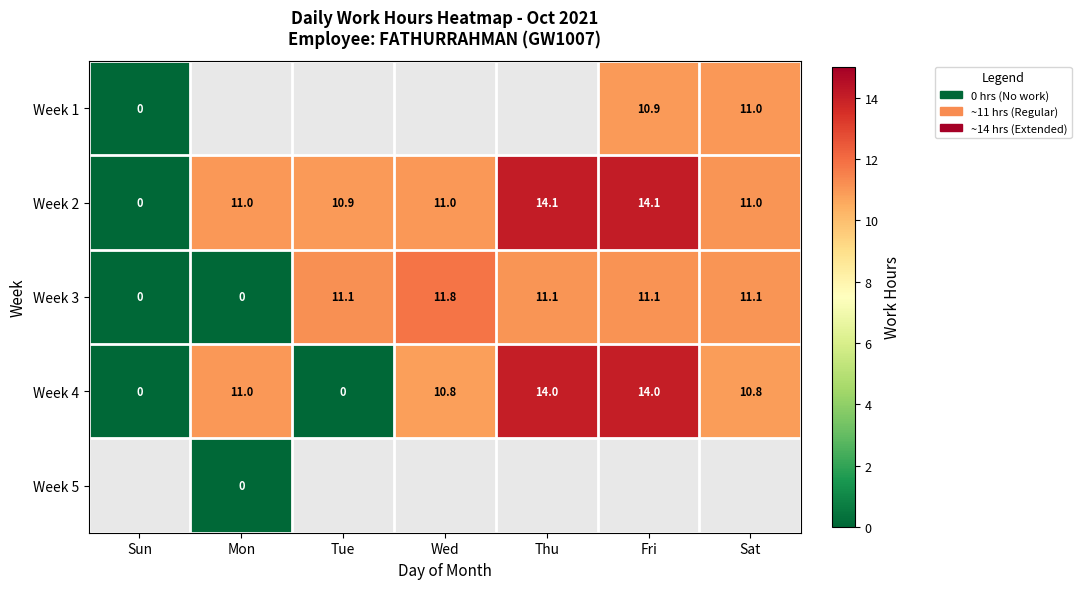

How many values in the Week 3 series exceed 11?

5